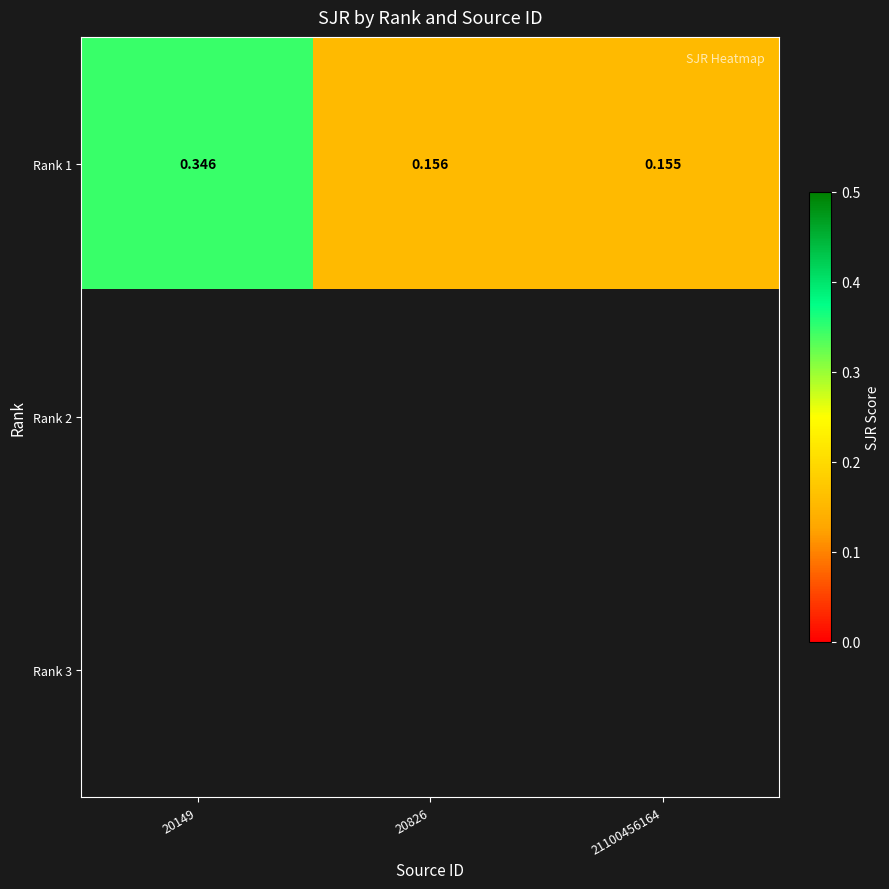

Count the Rank 1 values in the range 0 to 1.

3